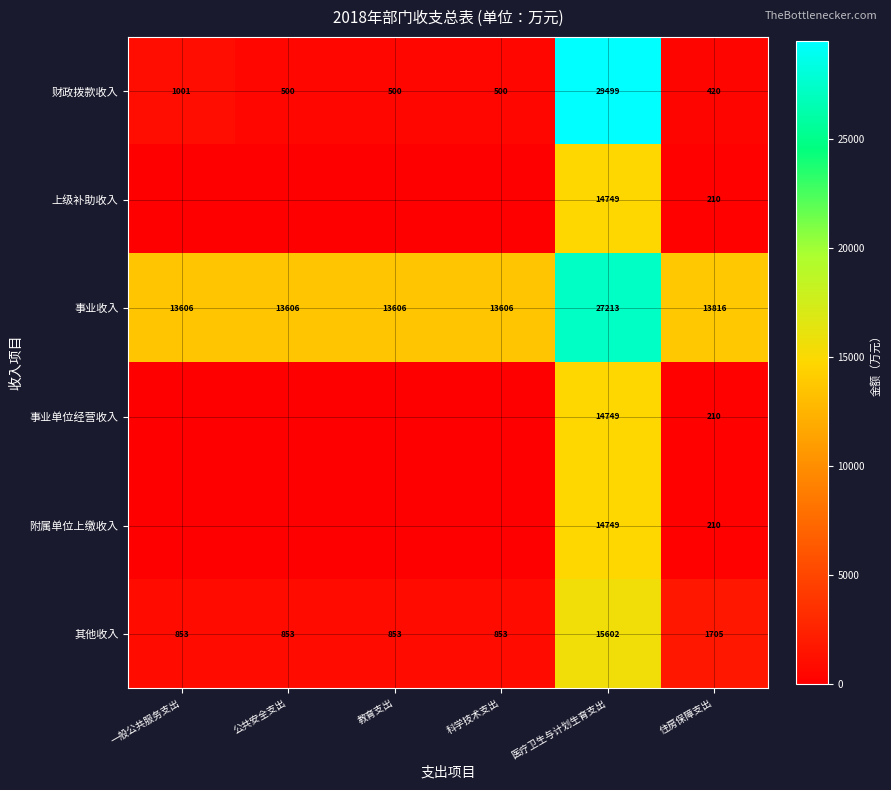

The value of 其他收入 at 医疗卫生与计划生育支出 is 23843.0. True or false?

False